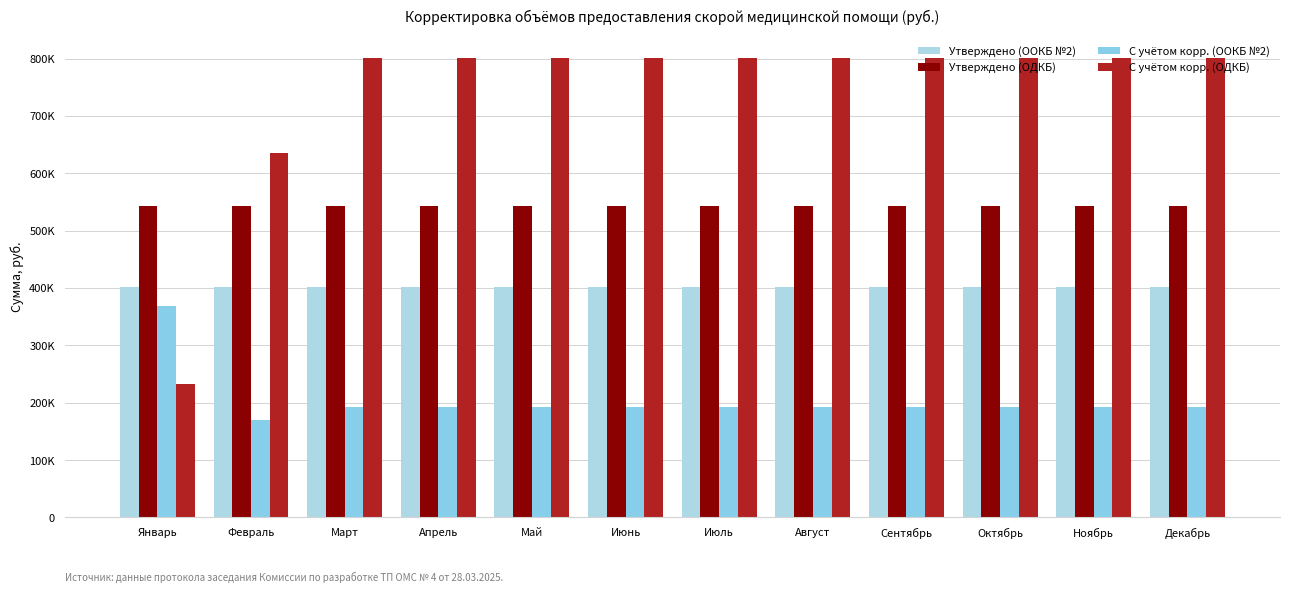

What is the maximum value for Утверждено (ООКБ №2)?

402071.4